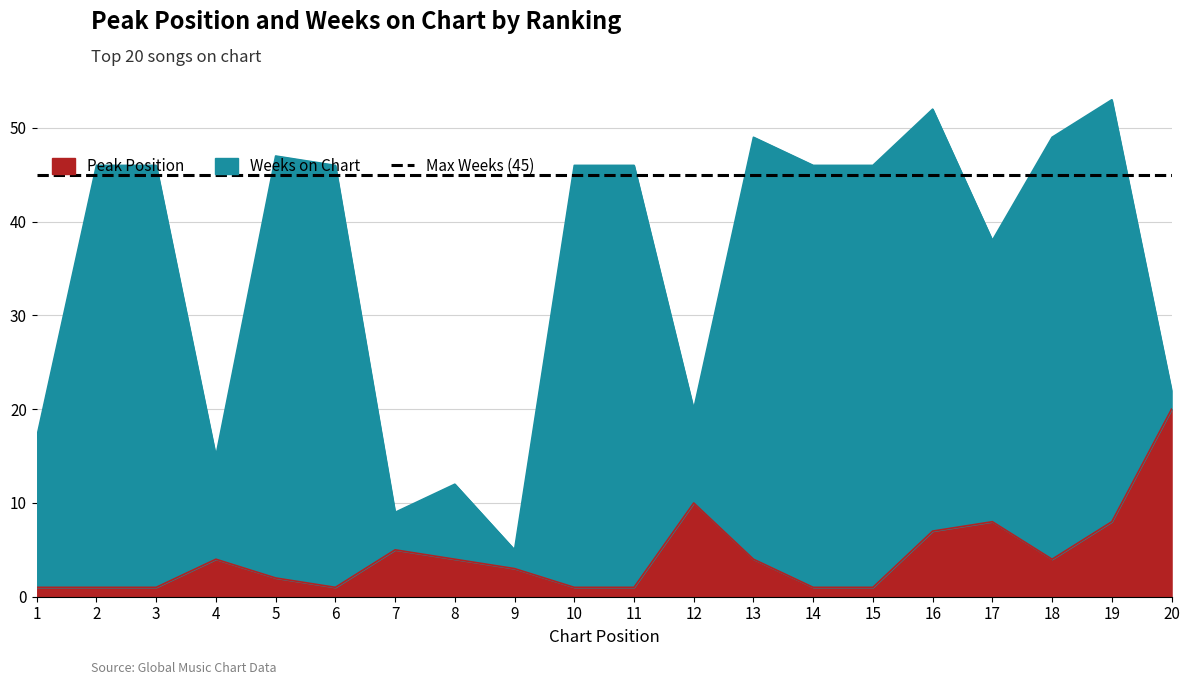

Reading left to right, extract all data points from this chart.

1=1	2=1	3=1	4=4	5=2	6=1	7=5	8=4	9=3	10=1	11=1	12=10	13=4	14=1	15=1	16=7	17=8	18=4	19=8	20=20